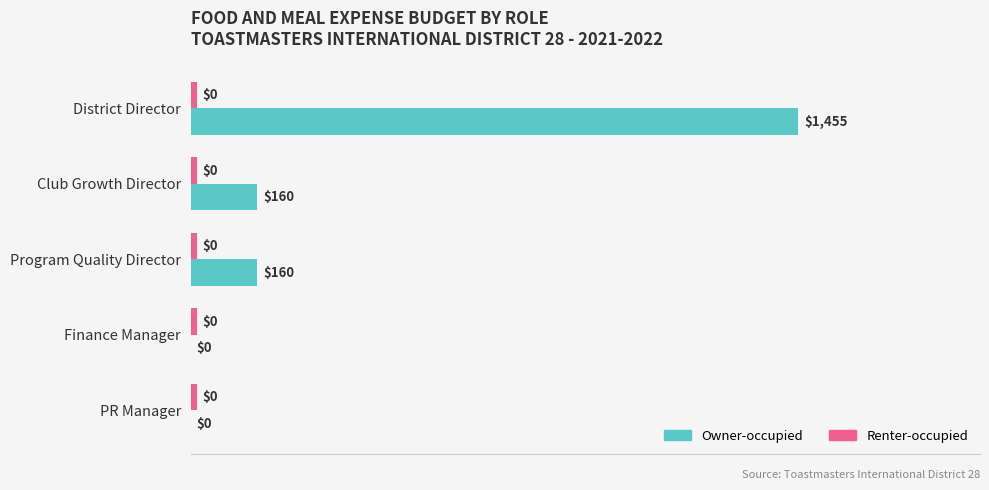

What is the sum of the Owner-occupied values at District Director and Club Growth Director?

111.0